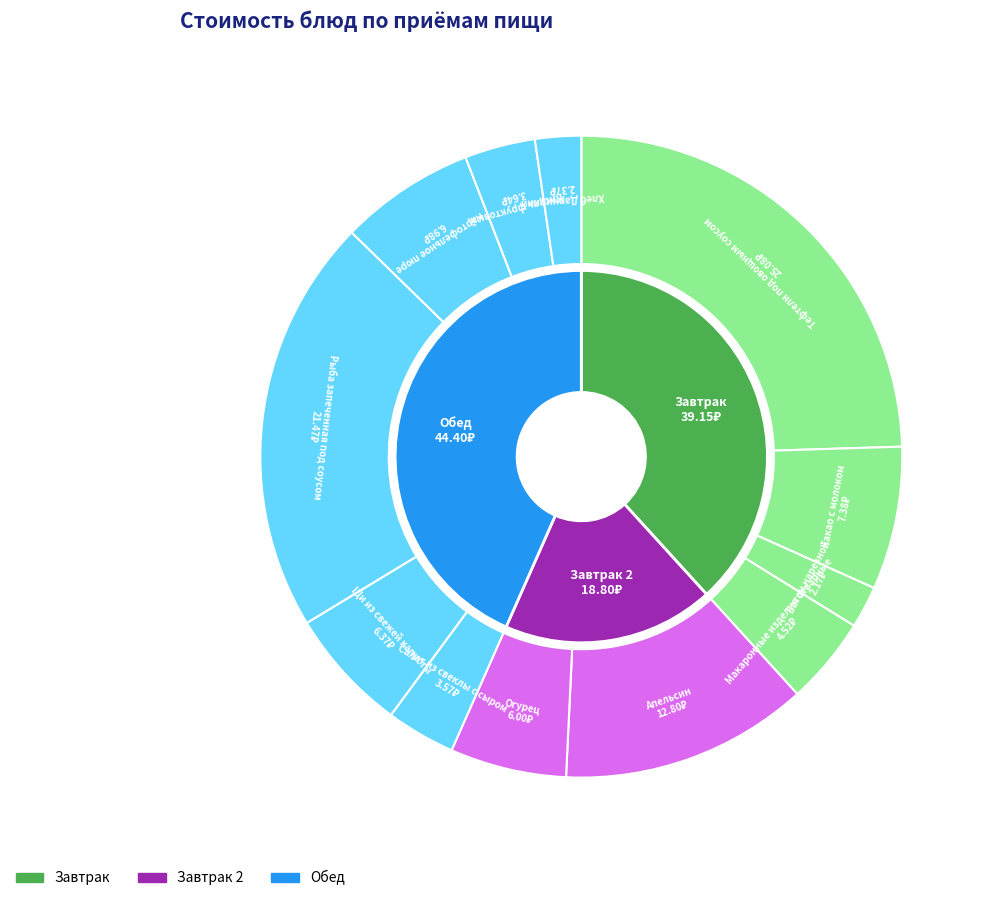

Rank the categories by value from highest to lowest.

Тефтели под овощным соусом, Рыба запеченная под соусом, Апельсин, Какао с молоком, Картофельное пюре, Щи из свежей капусты, Огурец, Макаронные изделия отварные, Кисель фруктовый, Салат из свеклы с сыром, Хлеб Дарницкий, Батон нарезной